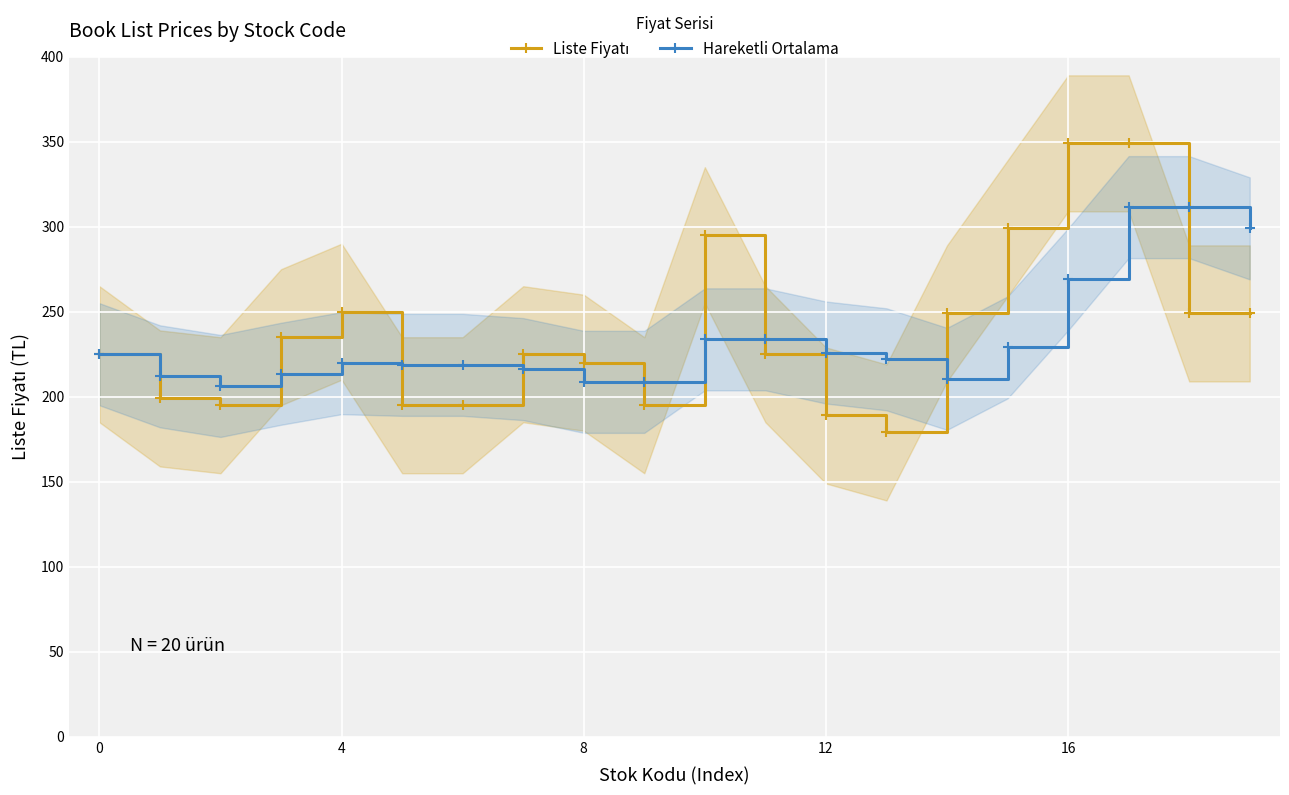

What is the label of the 4th point from the right?

16